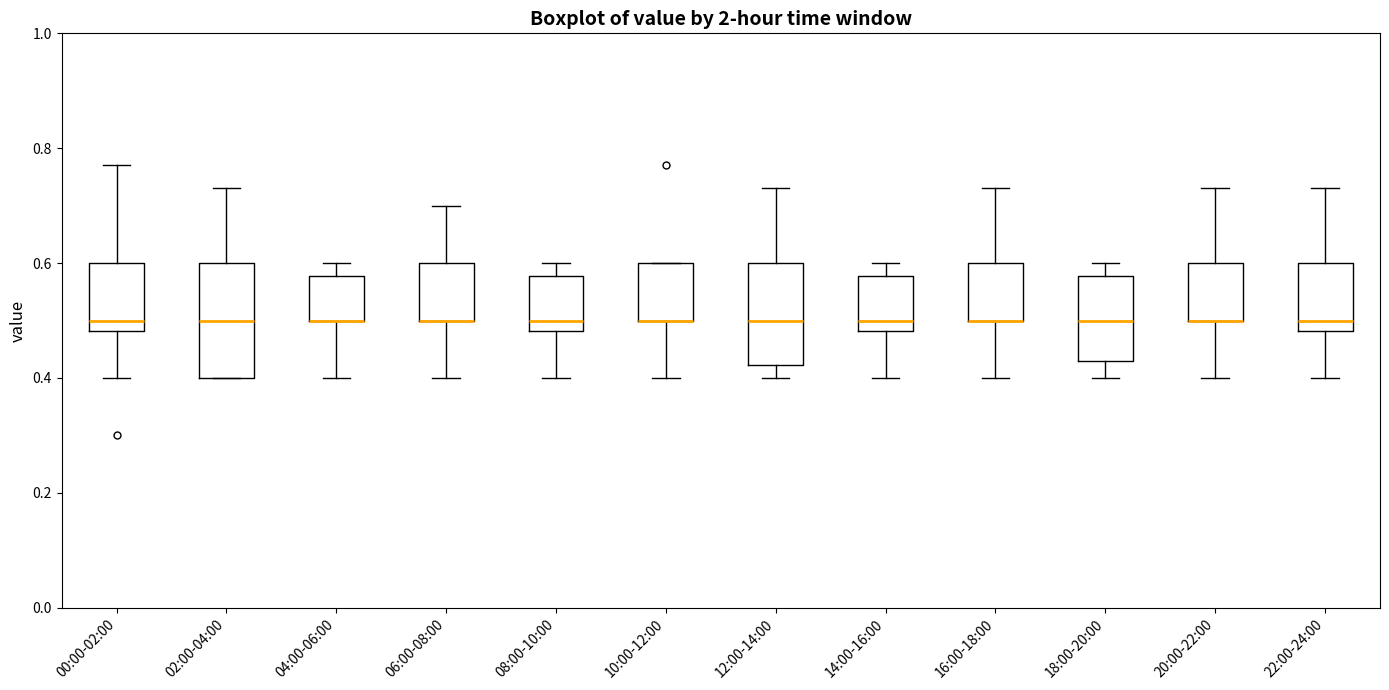

Reading left to right, read every box against the y-axis: the position of its median line, the range the box covers, and the ends of its whiskers. The values are not printed on the chart, so give them approximately, as read against the axis.

00:00-02:00: median 0.50, box 0.48 to 0.60, whiskers 0.40 to 0.78
02:00-04:00: median 0.50, box 0.40 to 0.60, whiskers 0.40 to 0.74
04:00-06:00: median 0.50 (drawn on the box's lower edge), box 0.50 to 0.58, whiskers 0.40 to 0.60
06:00-08:00: median 0.50 (drawn on the box's lower edge), box 0.50 to 0.60, whiskers 0.40 to 0.70
08:00-10:00: median 0.50, box 0.48 to 0.58, whiskers 0.40 to 0.60
10:00-12:00: median 0.50 (drawn on the box's lower edge), box 0.50 to 0.60, whiskers 0.40 to 0.60
12:00-14:00: median 0.50, box 0.42 to 0.60, whiskers 0.40 to 0.74
14:00-16:00: median 0.50, box 0.48 to 0.58, whiskers 0.40 to 0.60
16:00-18:00: median 0.50 (drawn on the box's lower edge), box 0.50 to 0.60, whiskers 0.40 to 0.74
18:00-20:00: median 0.50, box 0.44 to 0.58, whiskers 0.40 to 0.60
20:00-22:00: median 0.50 (drawn on the box's lower edge), box 0.50 to 0.60, whiskers 0.40 to 0.74
22:00-24:00: median 0.50, box 0.48 to 0.60, whiskers 0.40 to 0.74